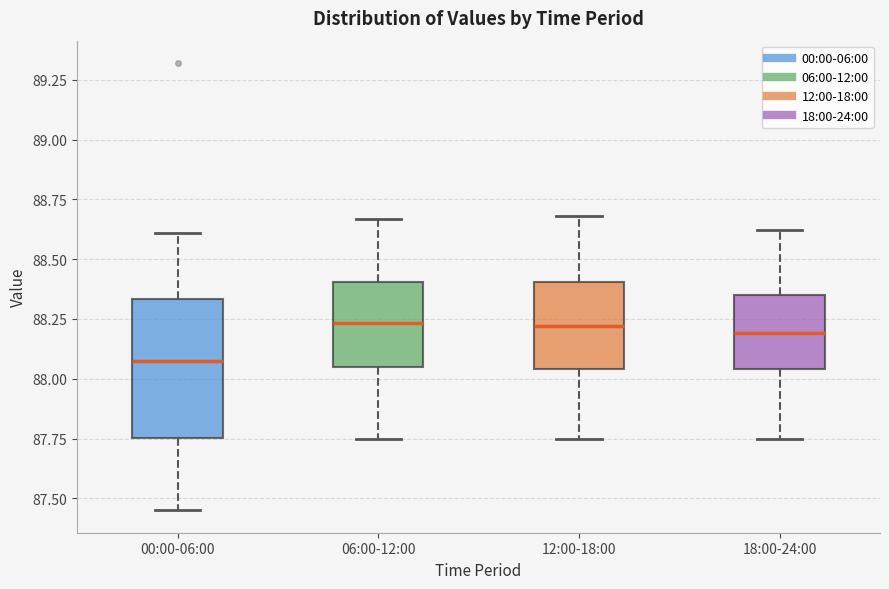

Where is the lower edge of the box for 18:00-24:00 on the y-axis? The values are not printed on the chart, so give them approximately, as read against the axis.

88.05